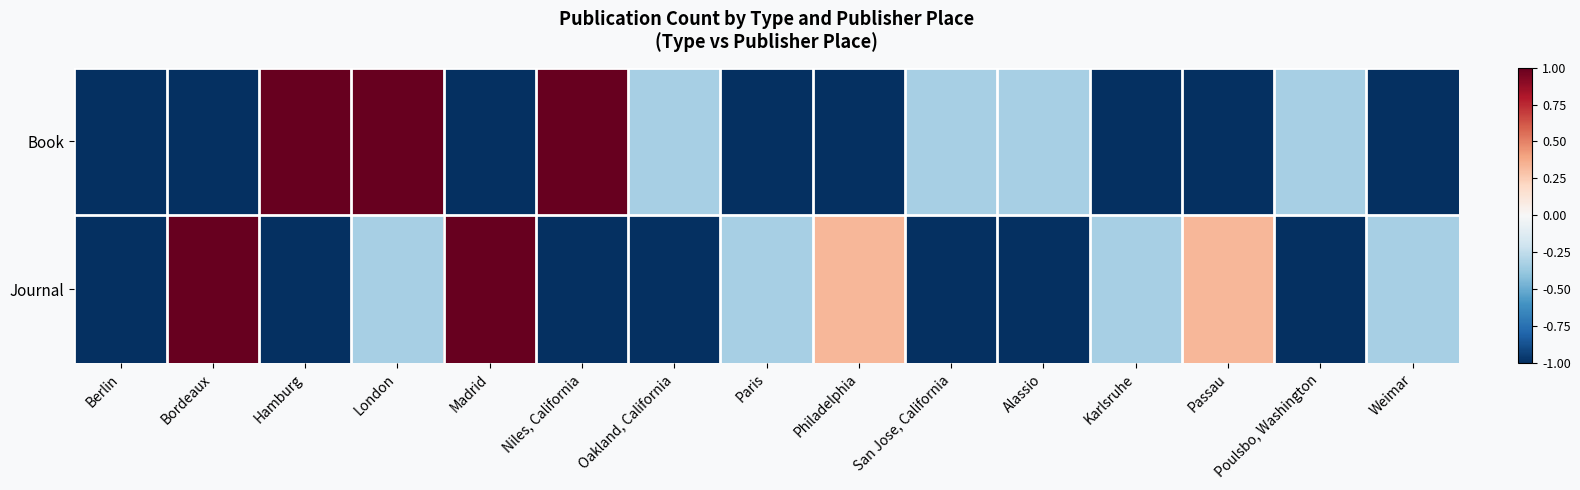

At which category does the chart reach its minimum across all series?

Berlin